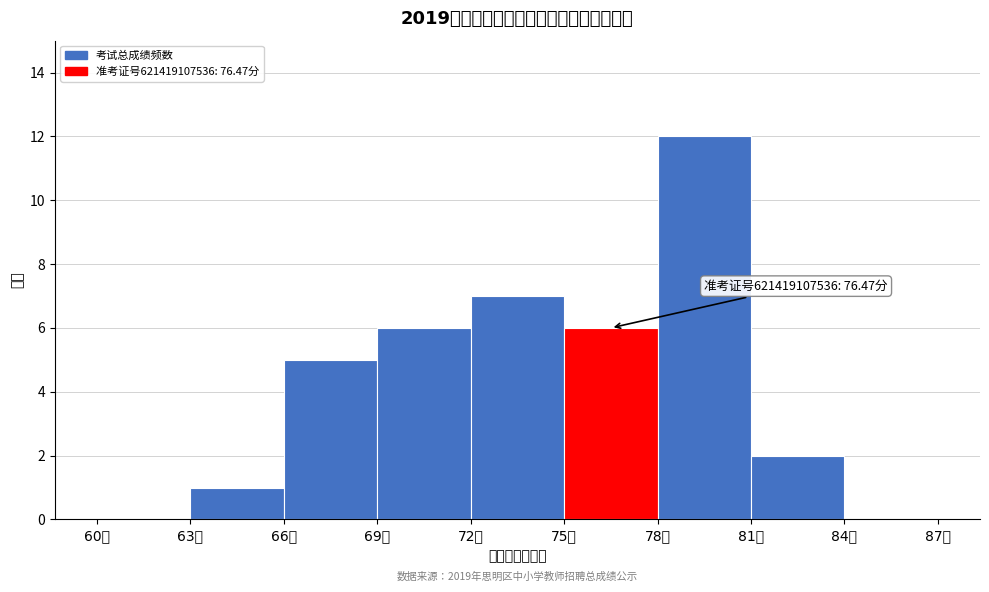

Which range on the x-axis has the tallest bar?

78 to 81